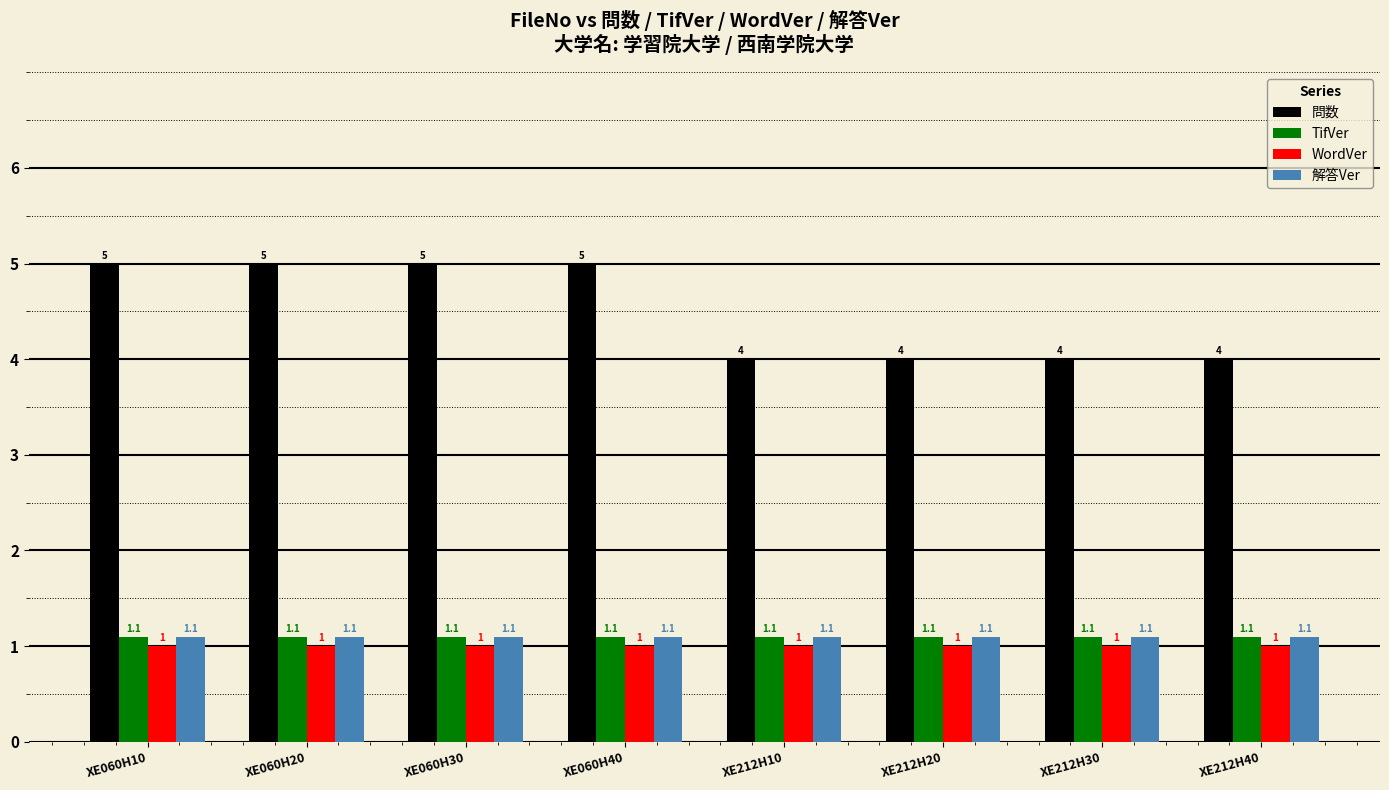

How many 問数 values are between 4 and 5?

8